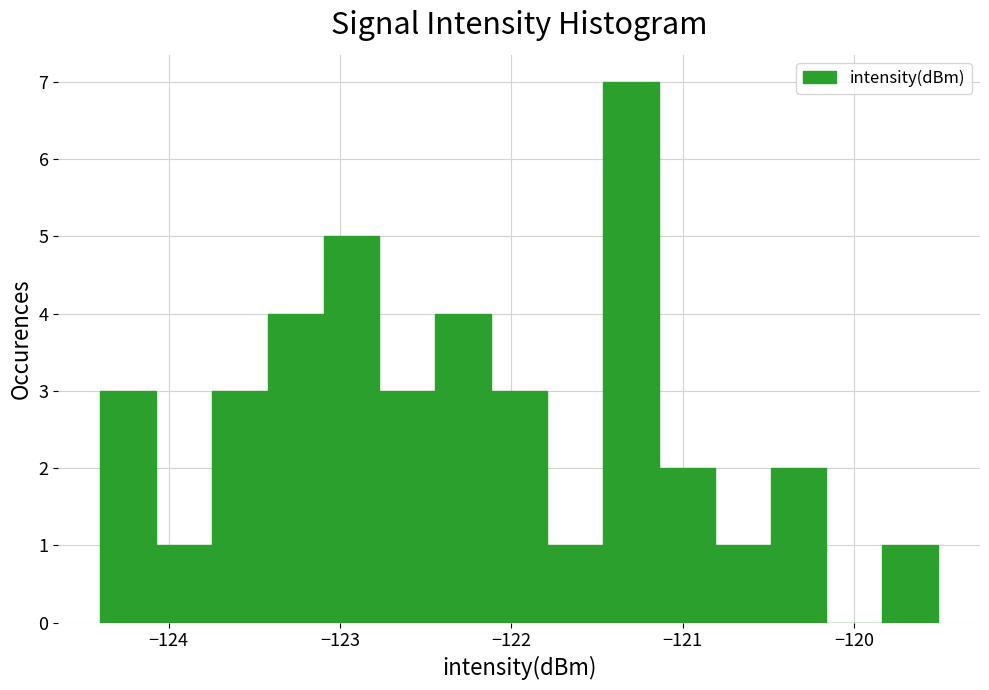

Around what value on the x-axis is the tallest bar? Give the approximate position of its centre, as read against the axis.

-121.3